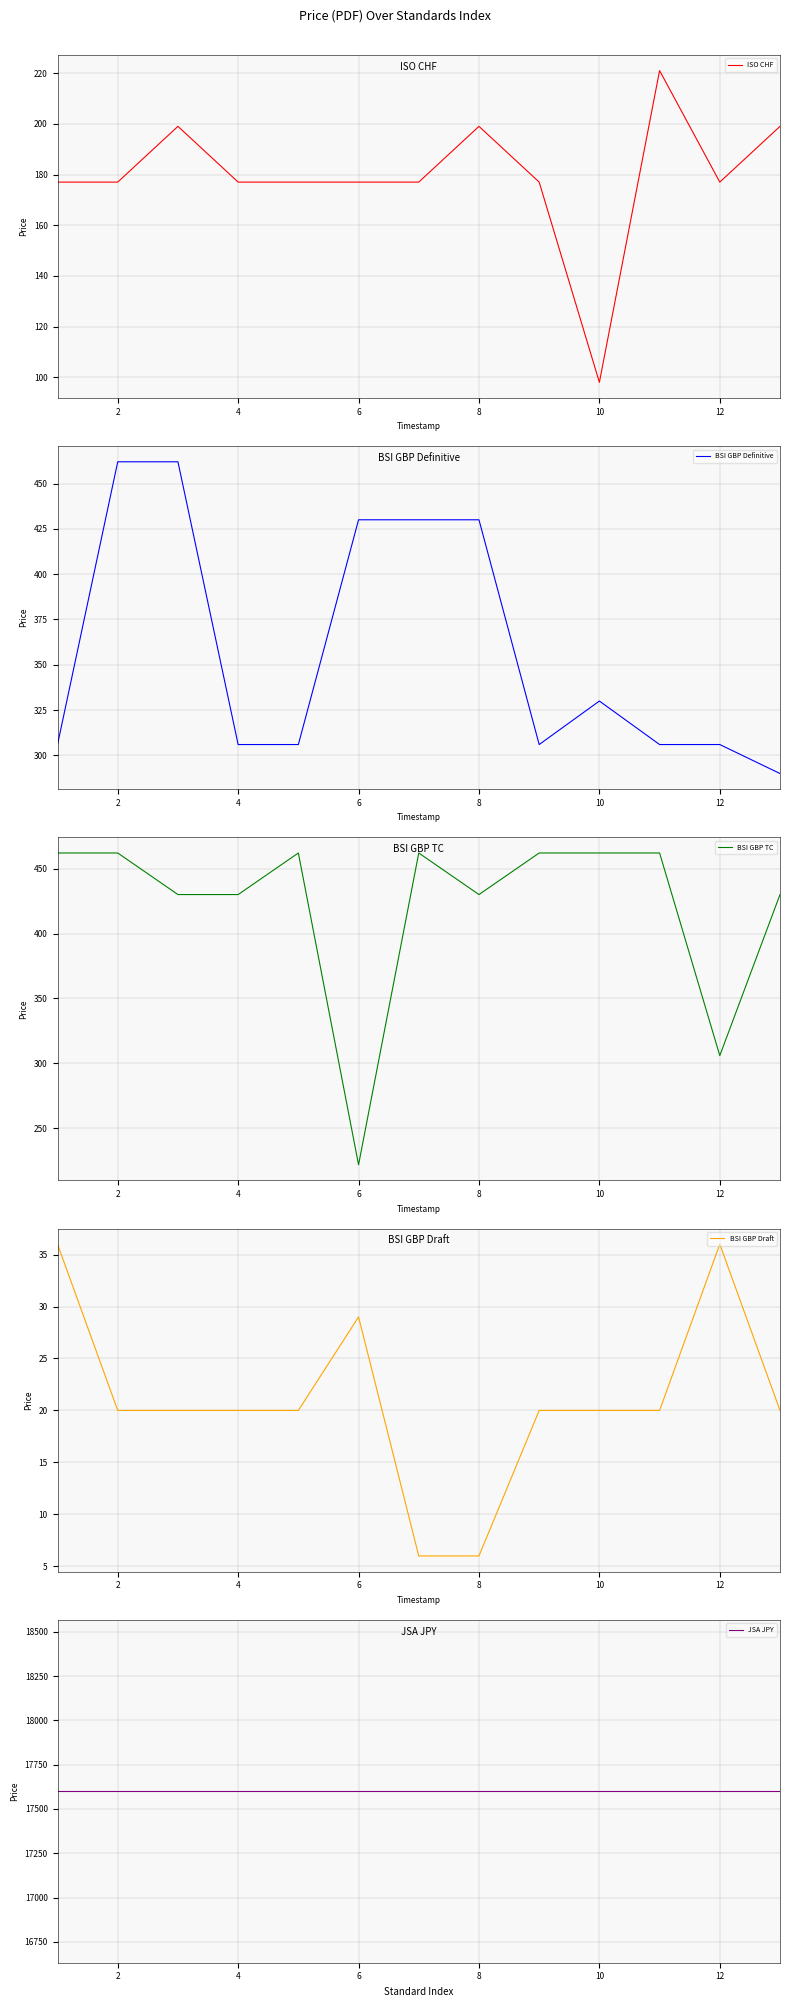

What is the difference between the maximum and minimum values in the BSI GBP Definitive series?

172